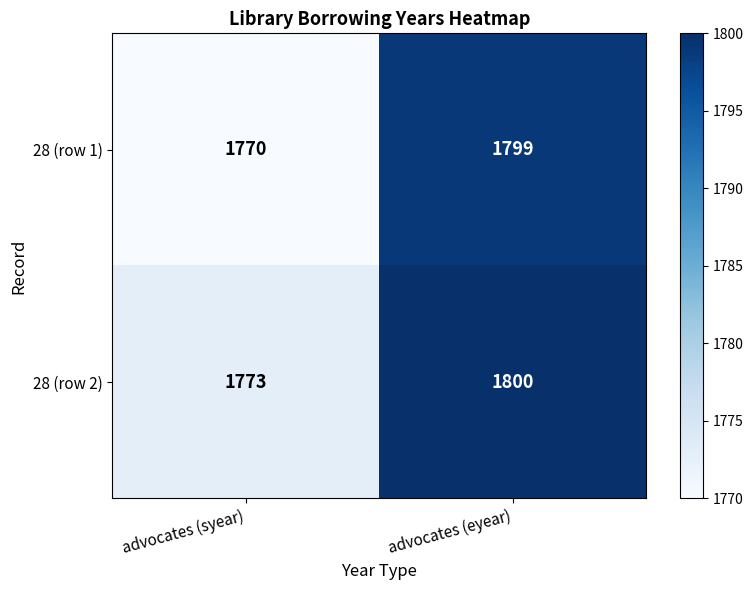

Reading left to right, extract all data points from this chart.

28 (row 1): advocates (syear)=1770	advocates (eyear)=1799
28 (row 2): advocates (syear)=1773	advocates (eyear)=1800